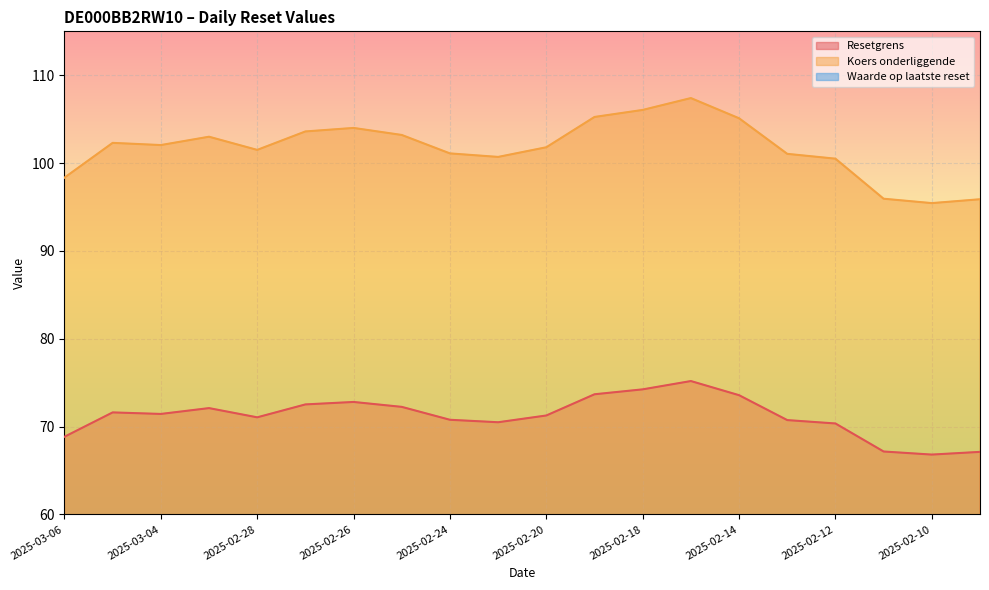

What are all the series names shown in the legend?

Resetgrens, Koers onderliggende, Waarde op laatste reset